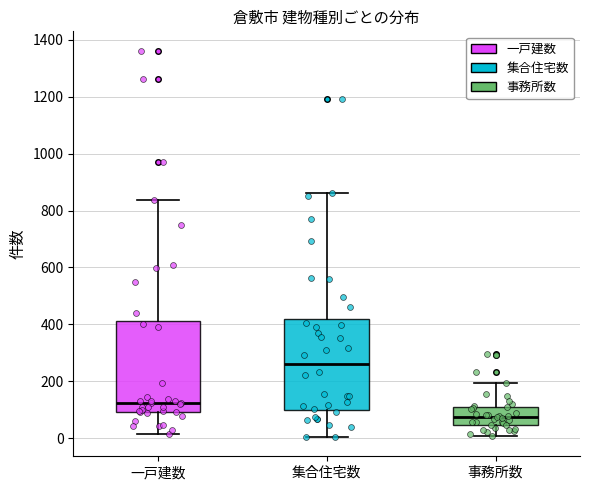

Where does the upper whisker of the box for 事務所数 end on the y-axis? The values are not printed on the chart, so give them approximately, as read against the axis.

200